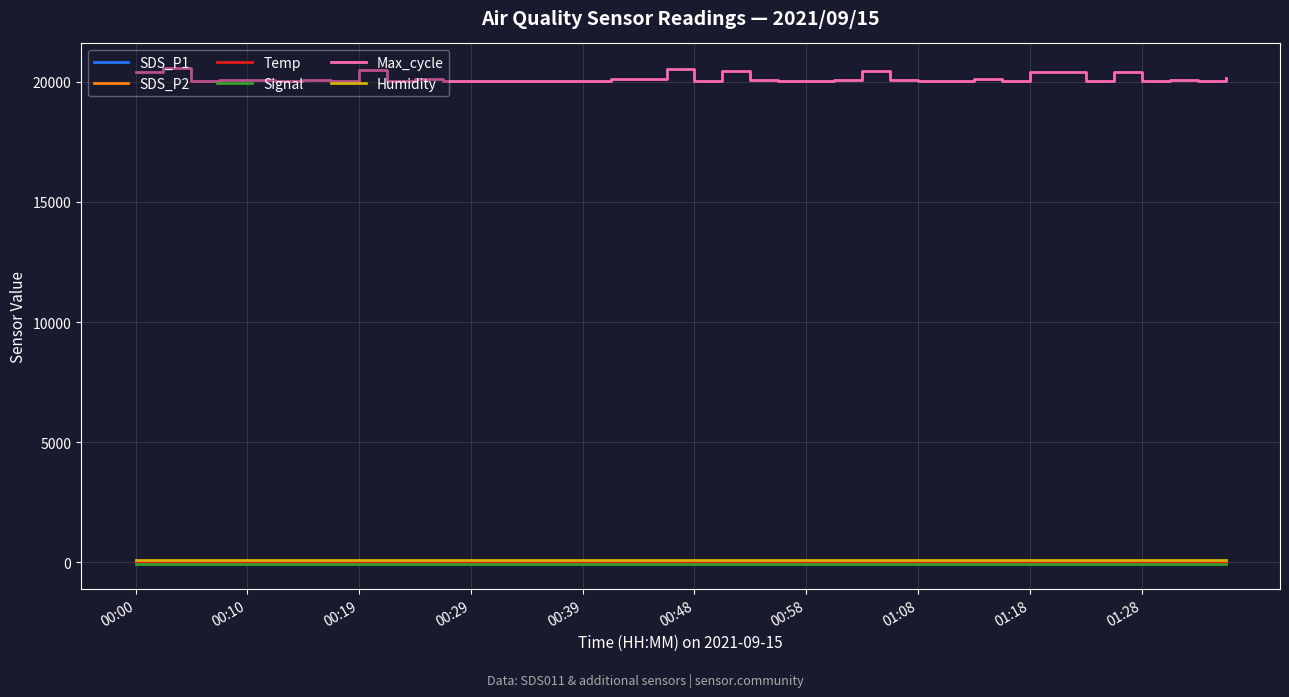

What is the maximum value shown in the chart?

20553.0